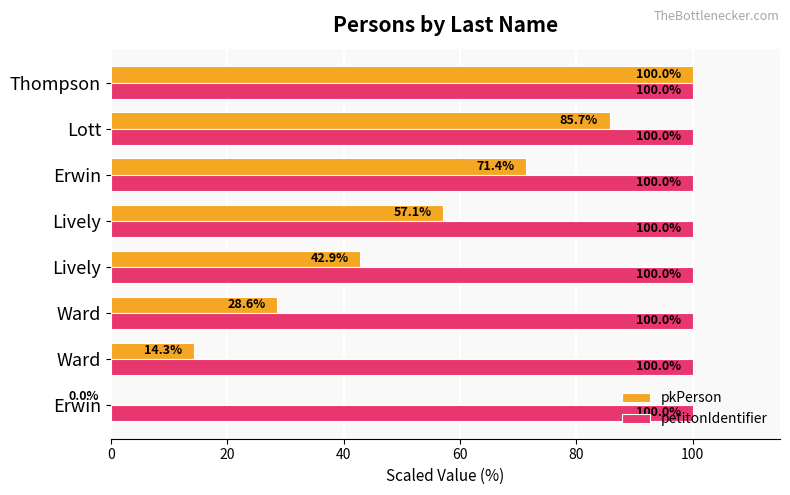

What are all the series names shown in the legend?

pkPerson, petitonIdentifier